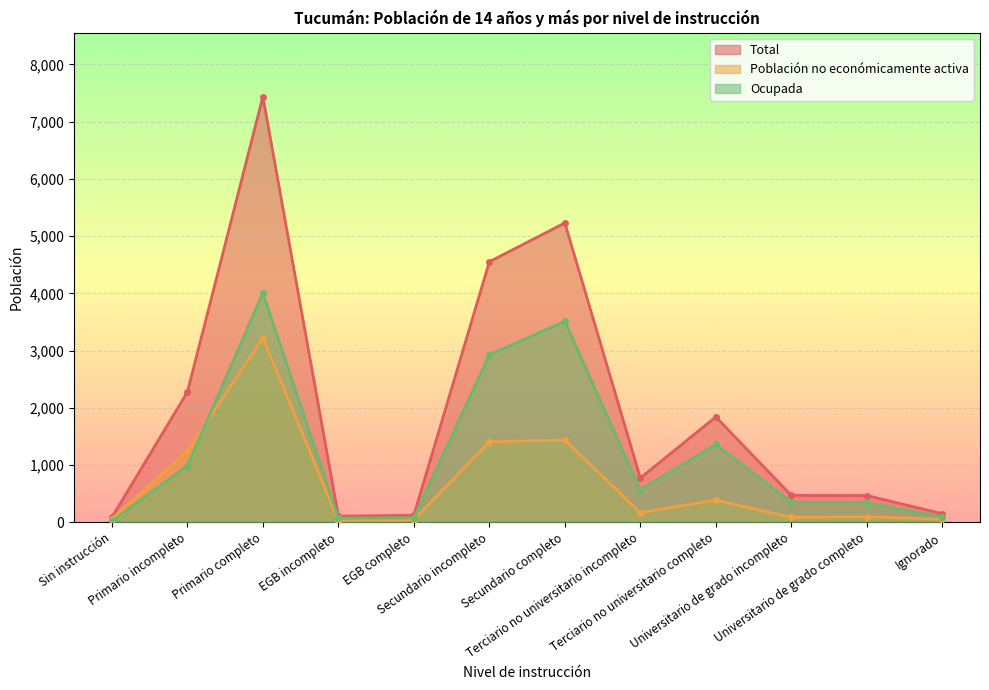

How many lines are shown in the chart?

3